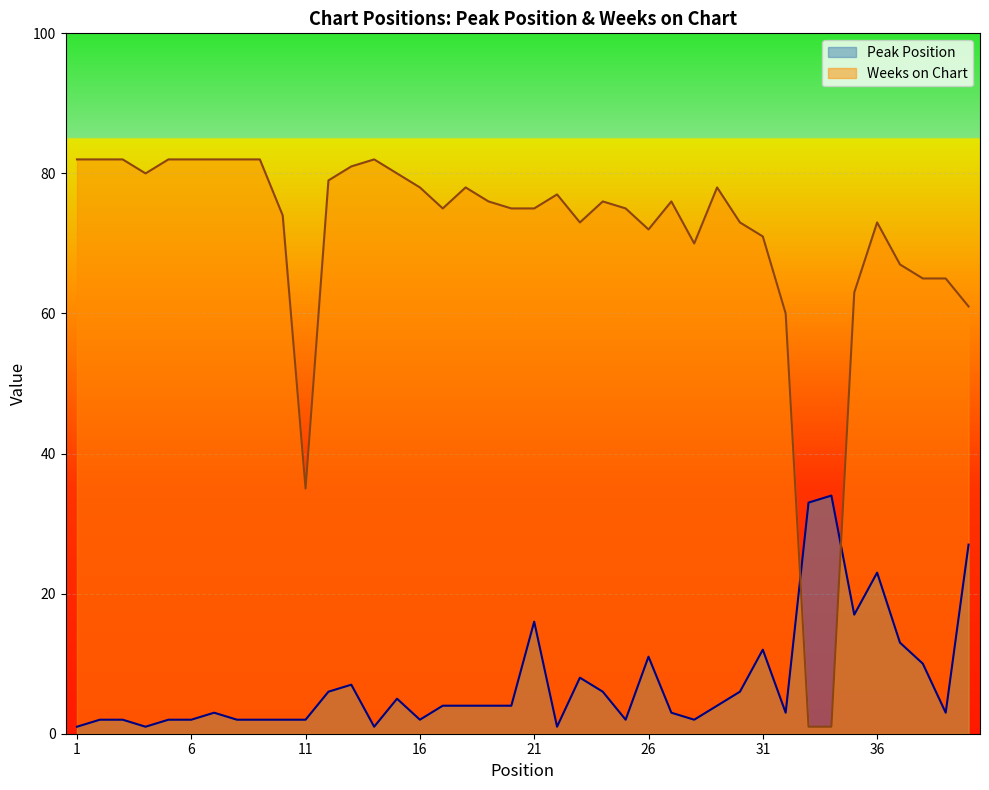

Between which two adjacent categories do Peak Position and Weeks on Chart first intersect?

32 and 33